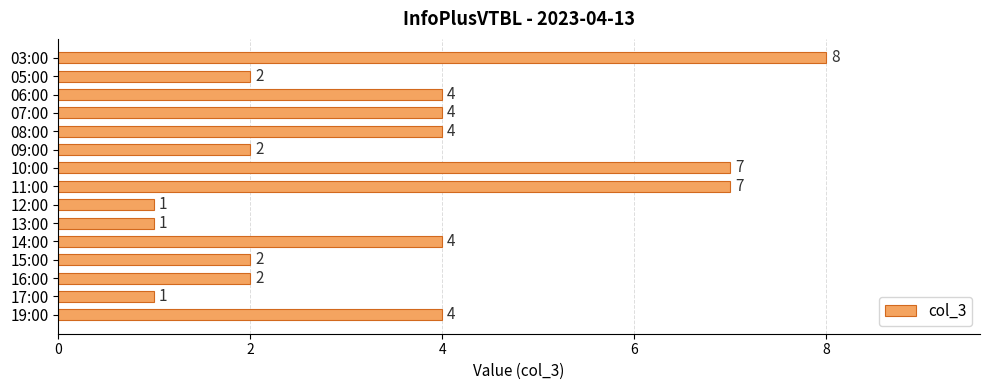

How many bars are there in total?

15